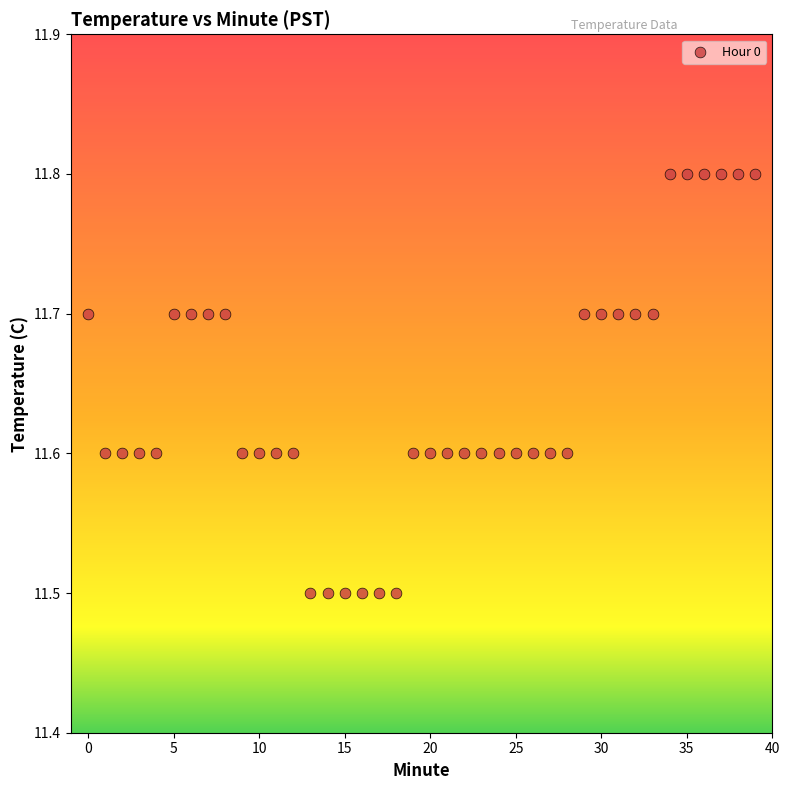

What is the range of Y values (max minus min)?

0.3